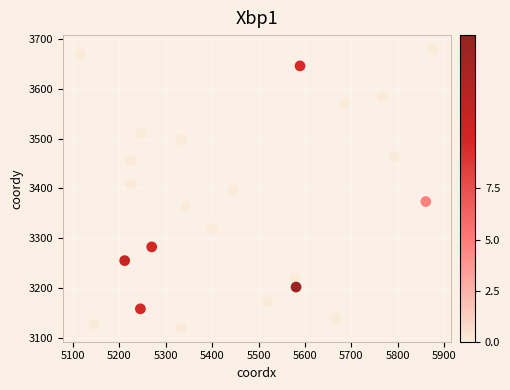

What is the range of Y values (max minus min)?

558.7